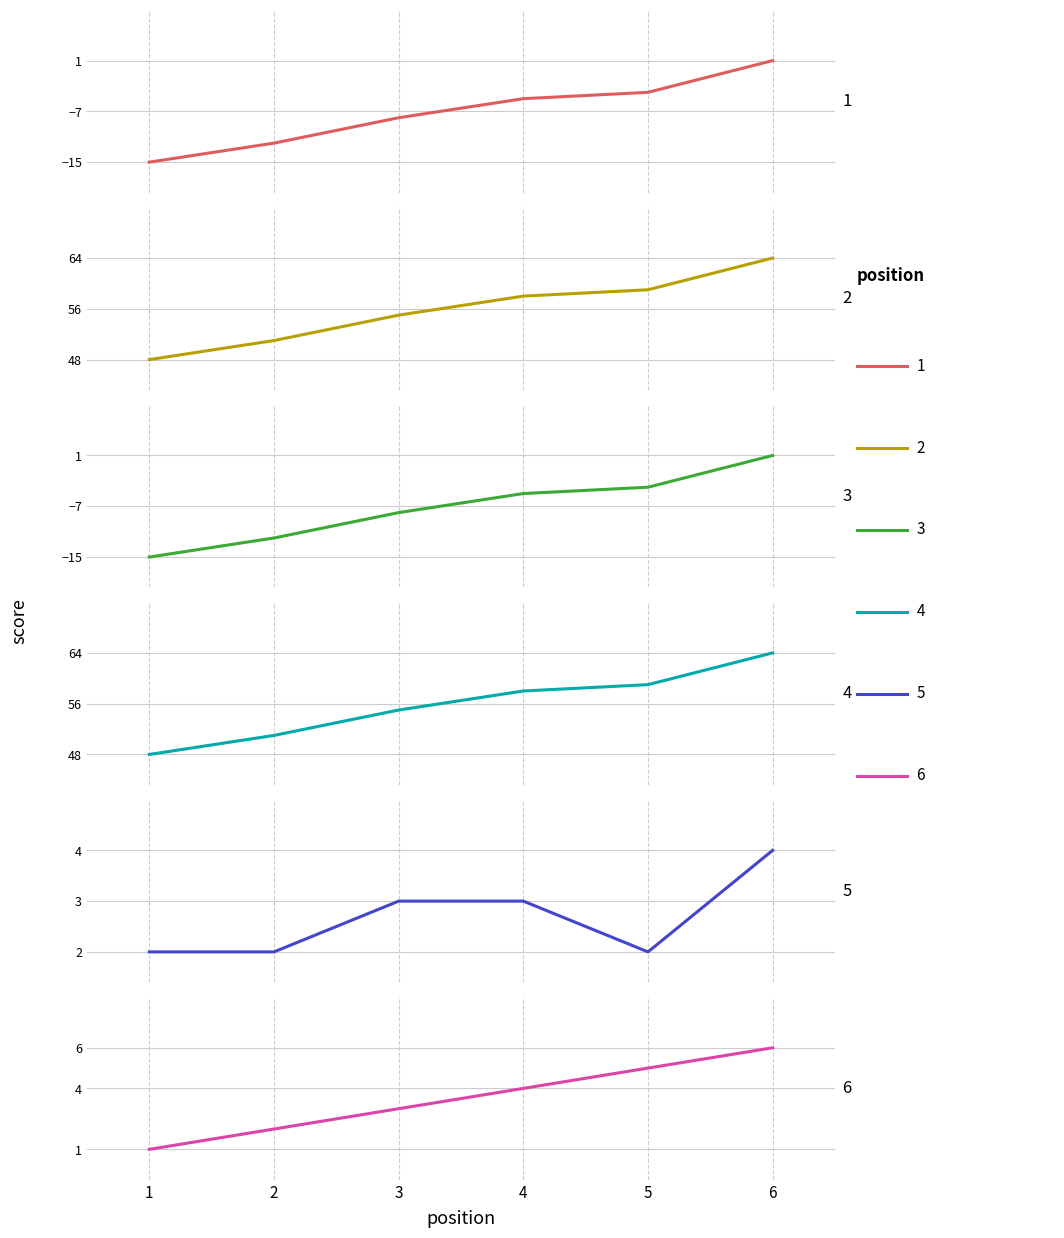

Between 1 and 3, which is larger?

3